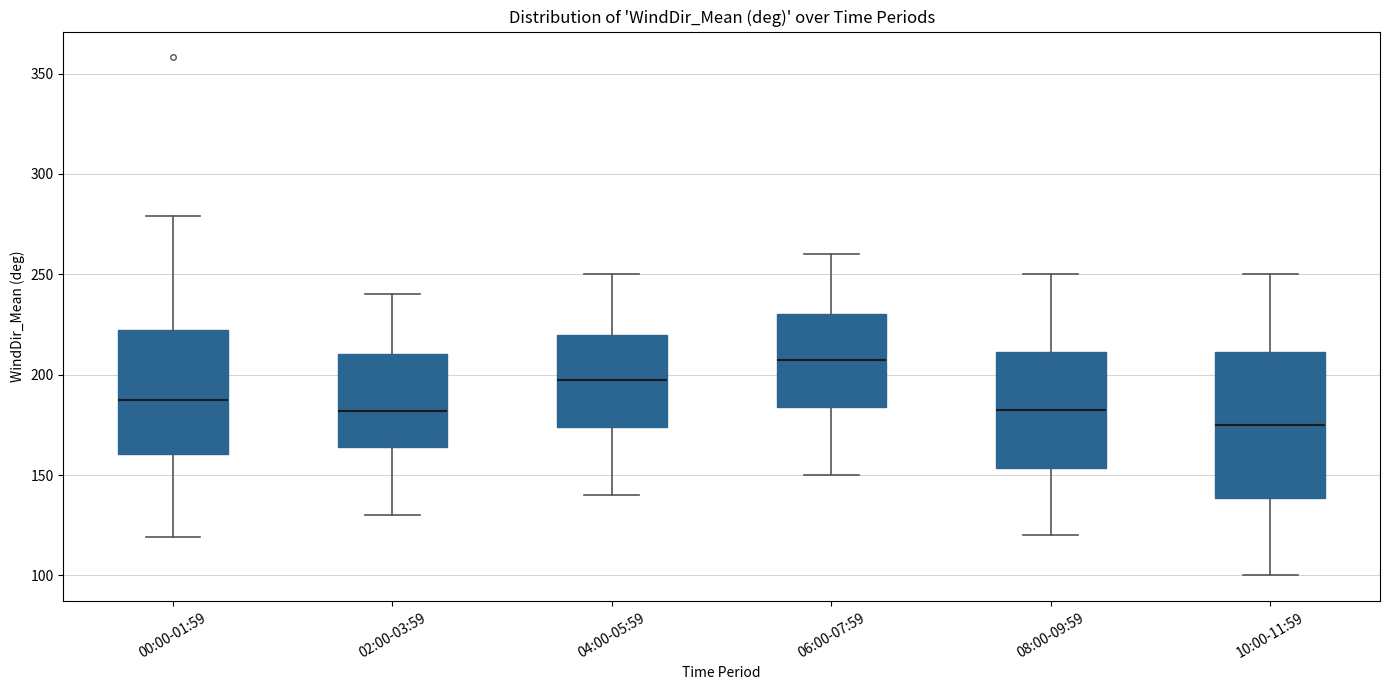

Comparing the boxes themselves (not the whiskers), which one is the tallest?

10:00-11:59